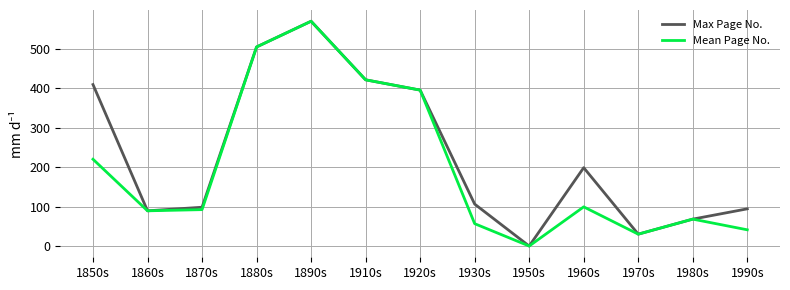

What is the difference between the Mean Page No. values at 1850s and 1920s?

174.7